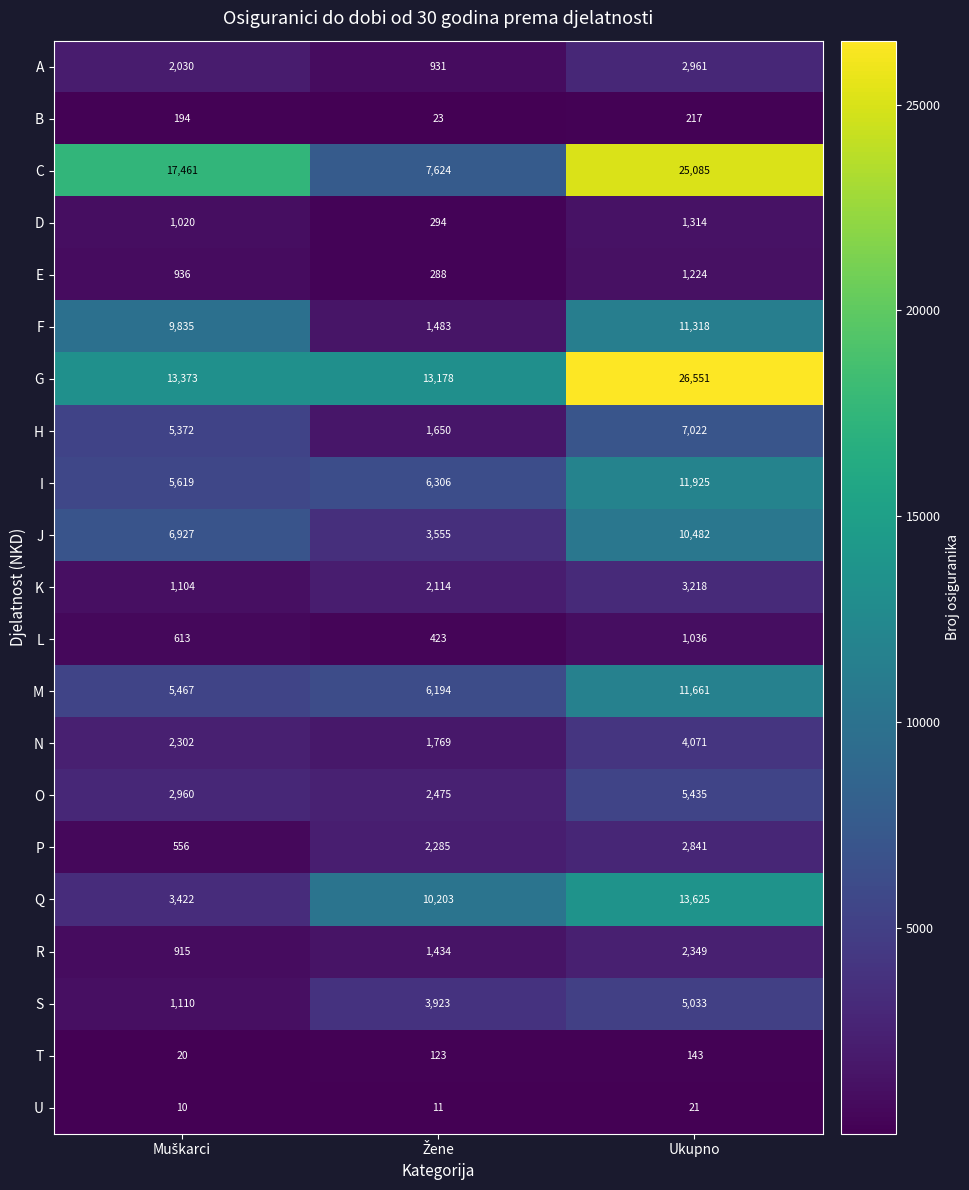

Count the D values in the range 294 to 1314.

3